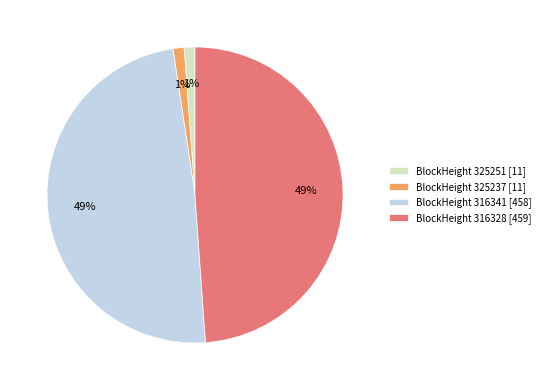

Does any single category account for the majority?

No